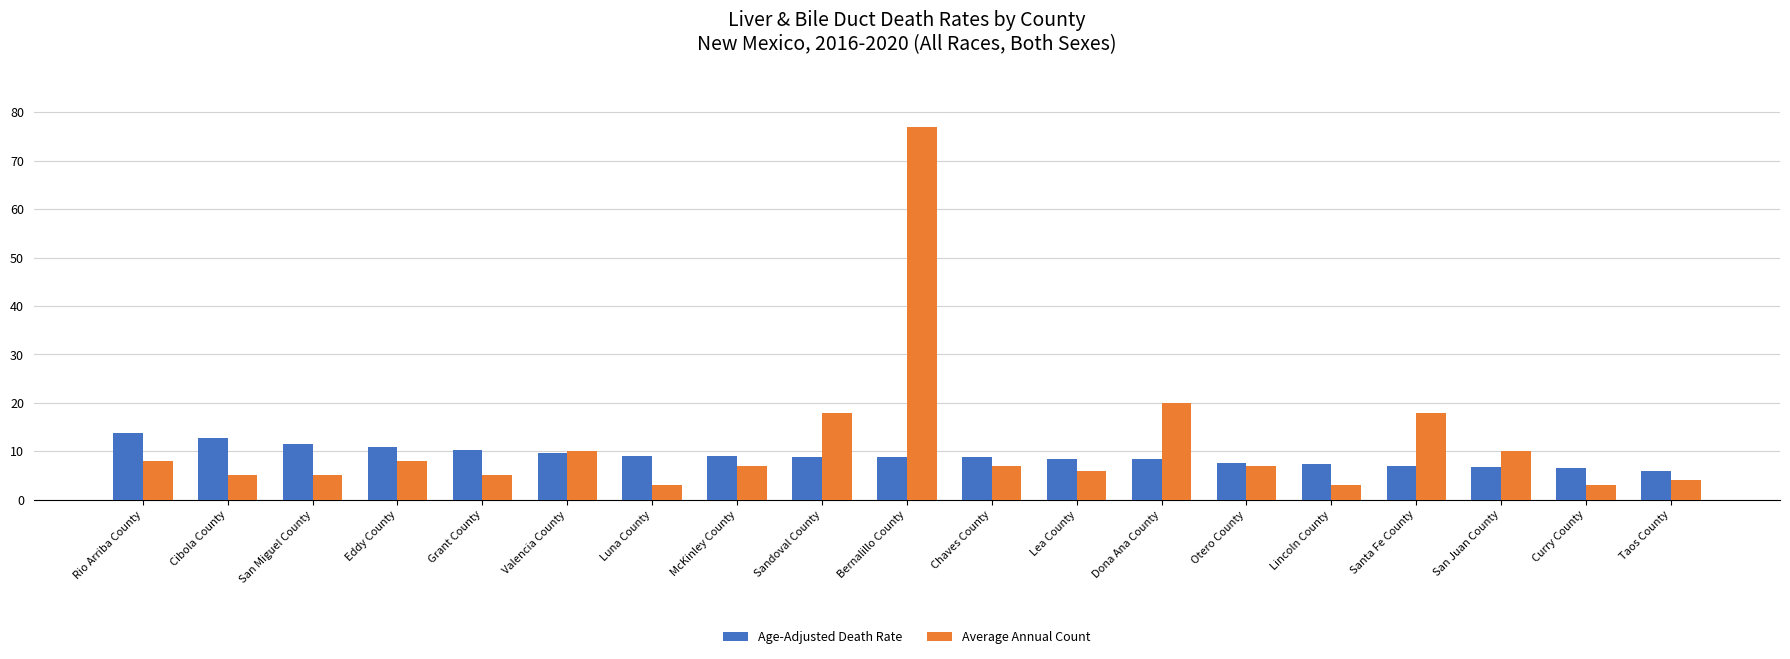

The Age-Adjusted Death Rate series shows 4.3 at Bernalillo County. True or false?

False